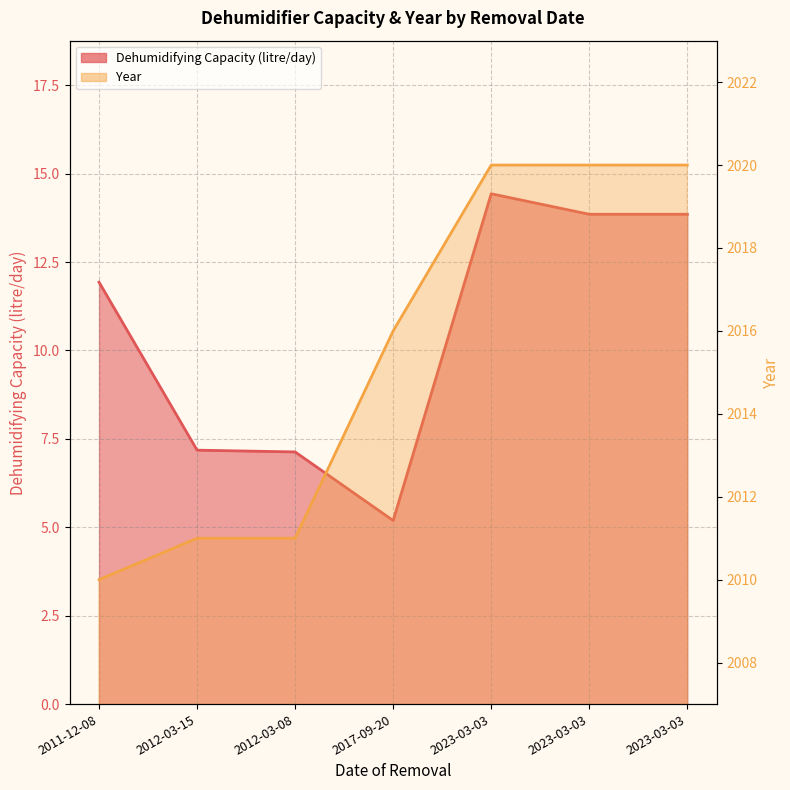

Which series changed the most between 2012-03-15 and 2023-03-03?

Year